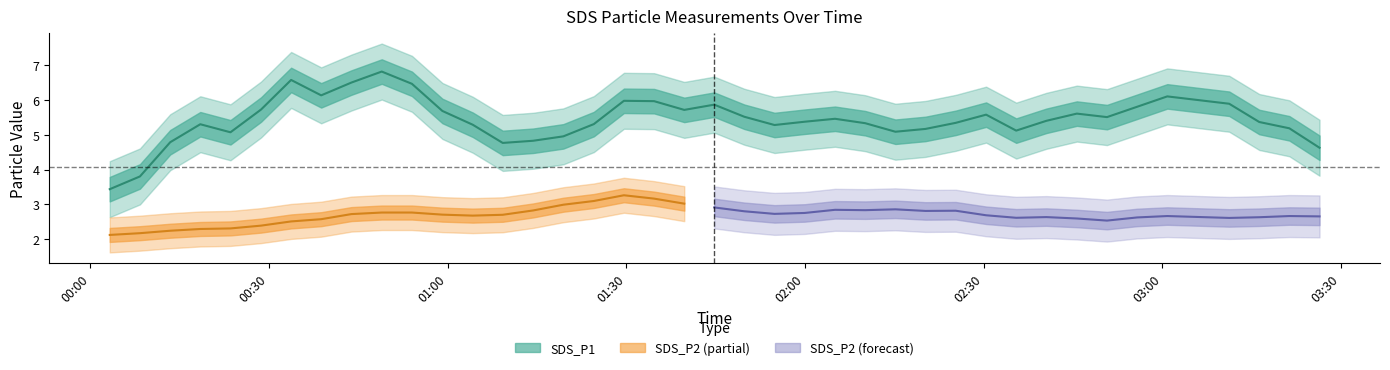

What is the sum of all SDS_P2 values?

107.8